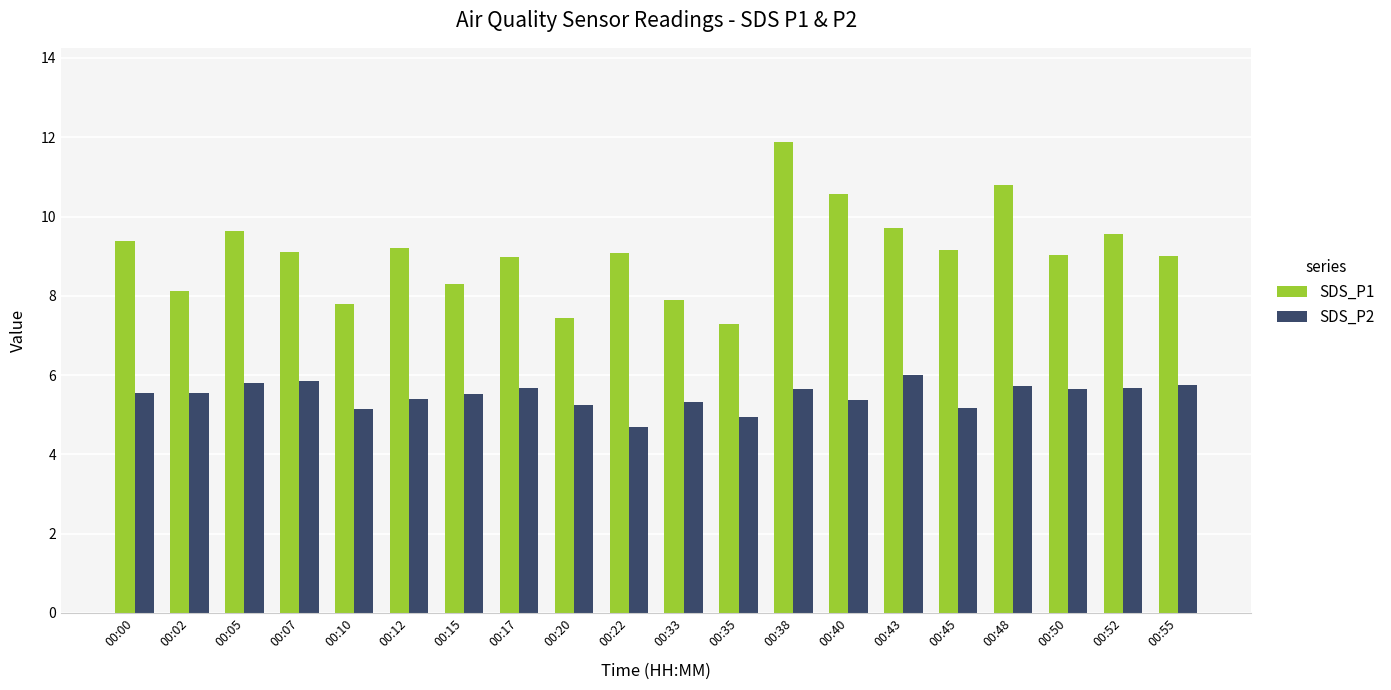

Which series has the largest total across all categories?

SDS_P1